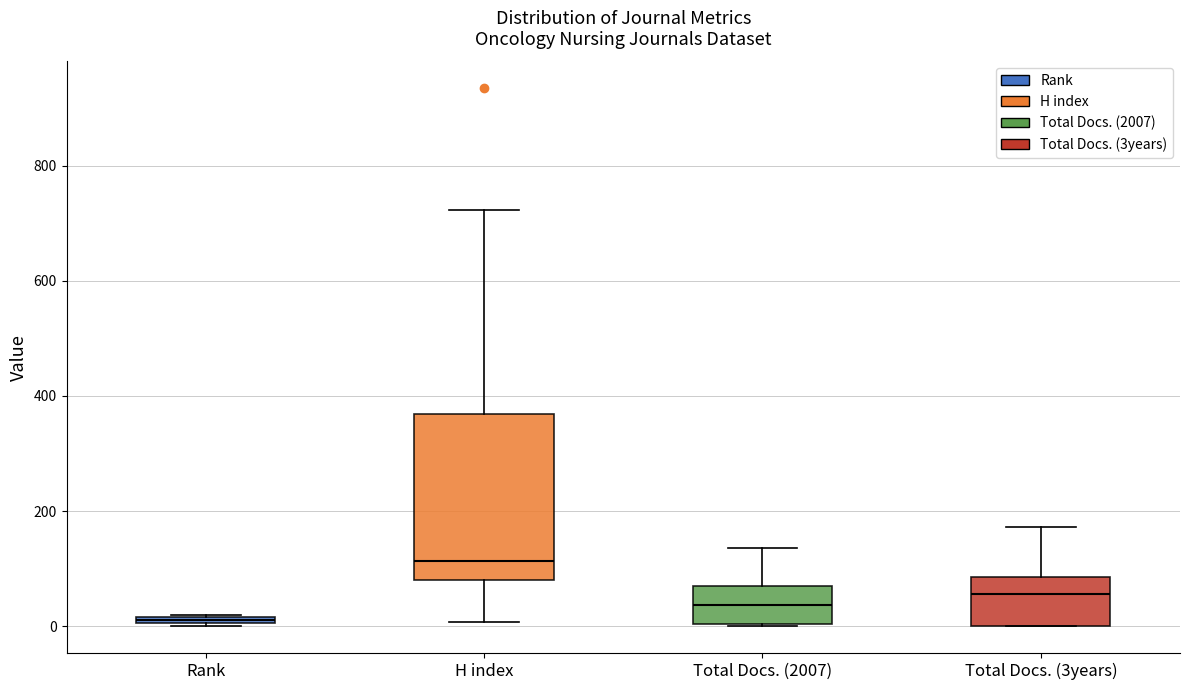

Which box's median line is the lowest?

Rank